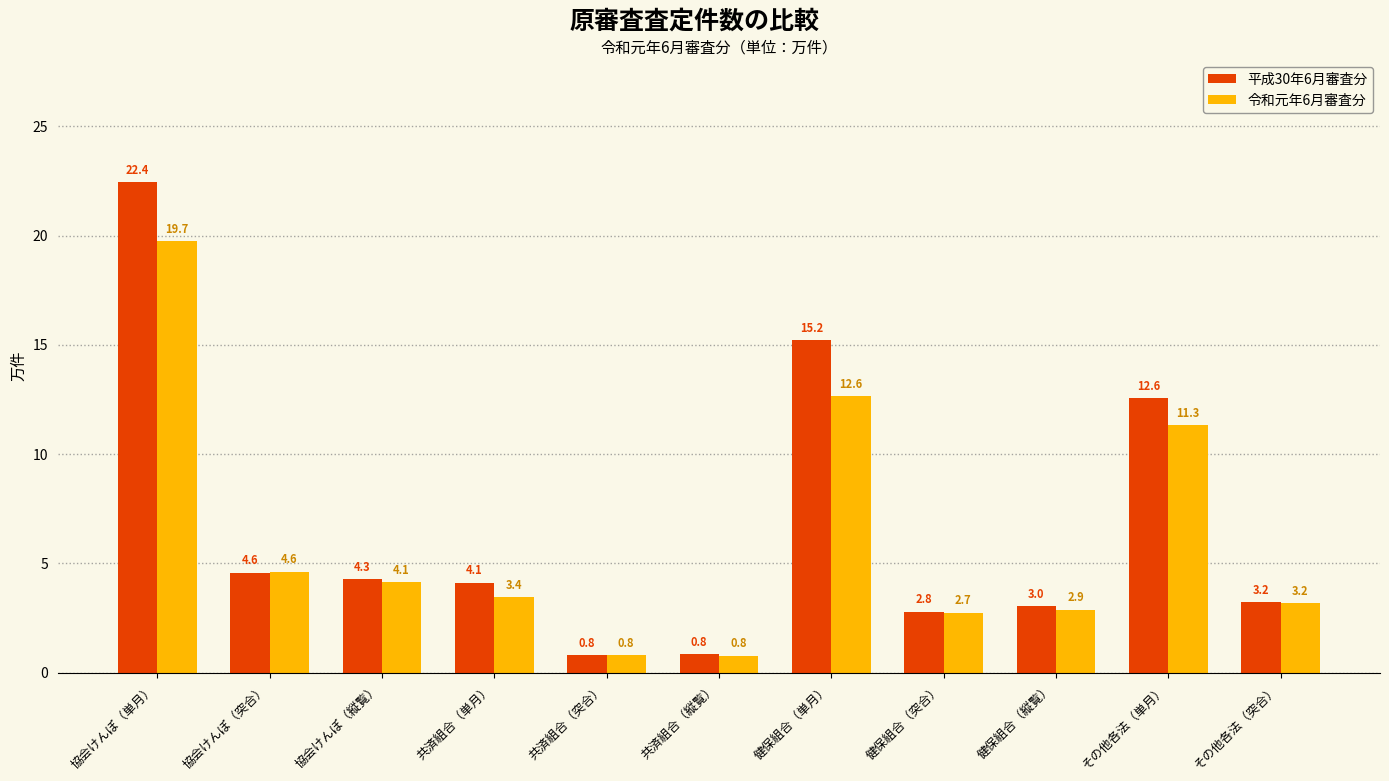

What is the lowest value of the 平成30年6月審査分 series?

0.8